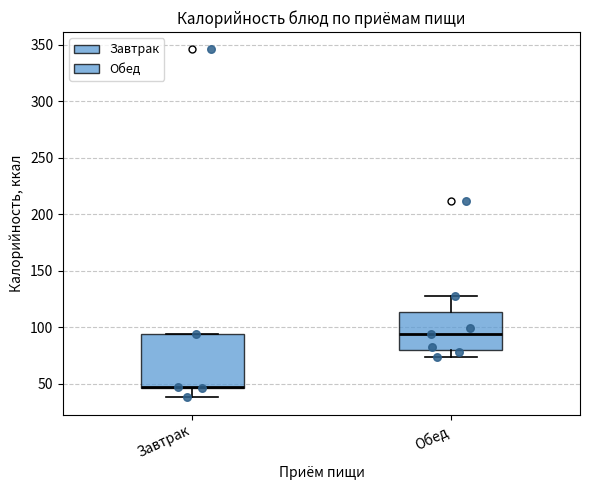

Where is the lower edge of the box for Завтрак on the y-axis? The values are not printed on the chart, so give them approximately, as read against the axis.

45